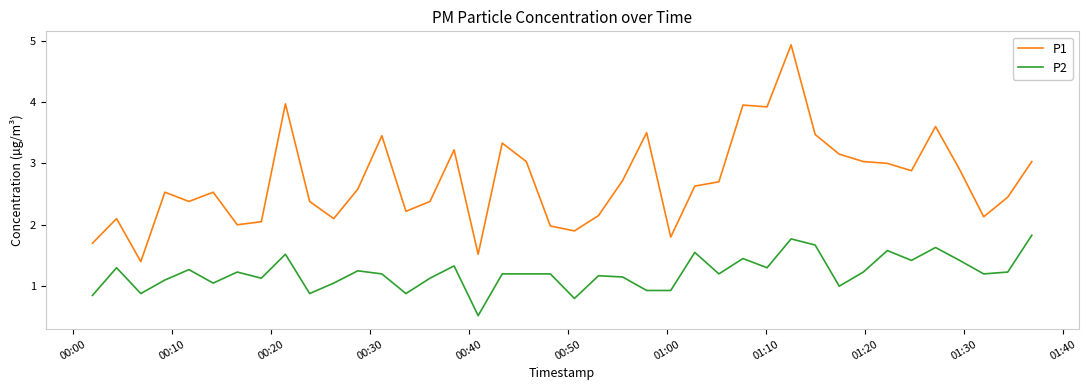

List the series in order of their overall mean, lowest first.

P2, P1